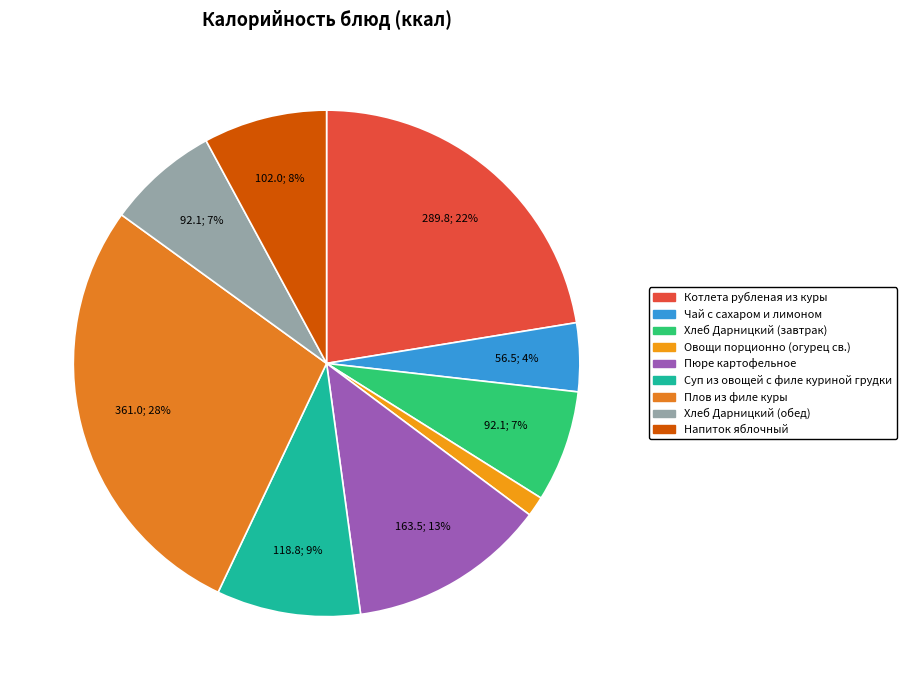

To the nearest percent, what portion does Хлеб Дарницкий (обед) represent?

7%